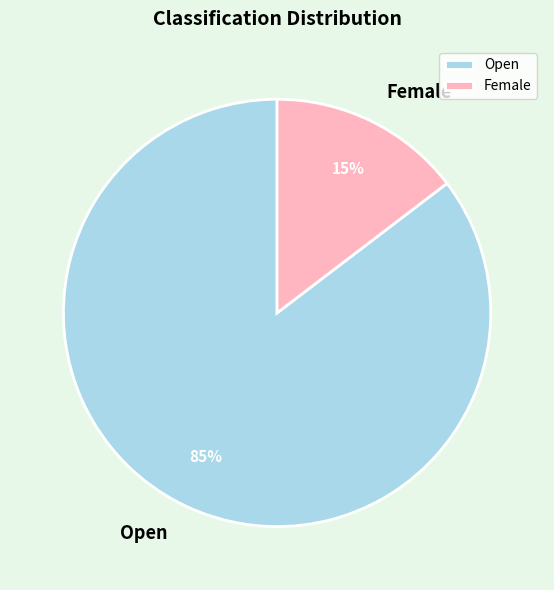

How many segments does this pie chart have?

2